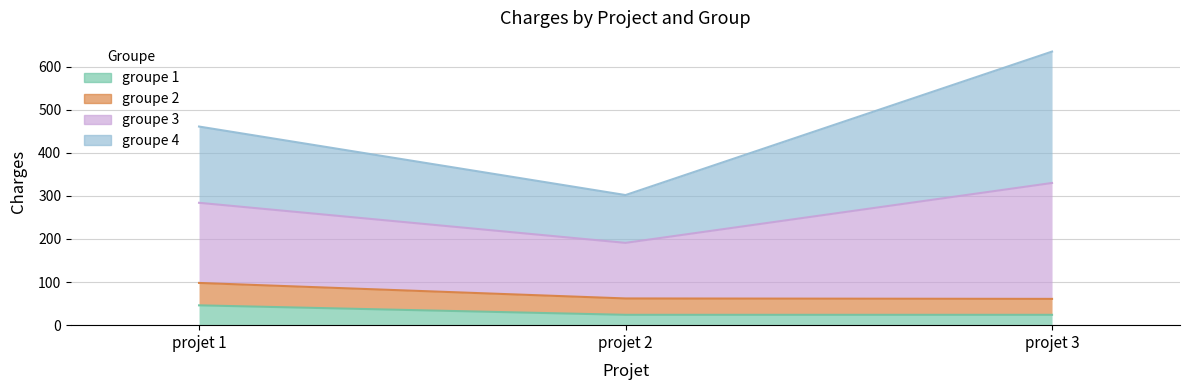

Which has a higher value, projet 3 or projet 1?

projet 1